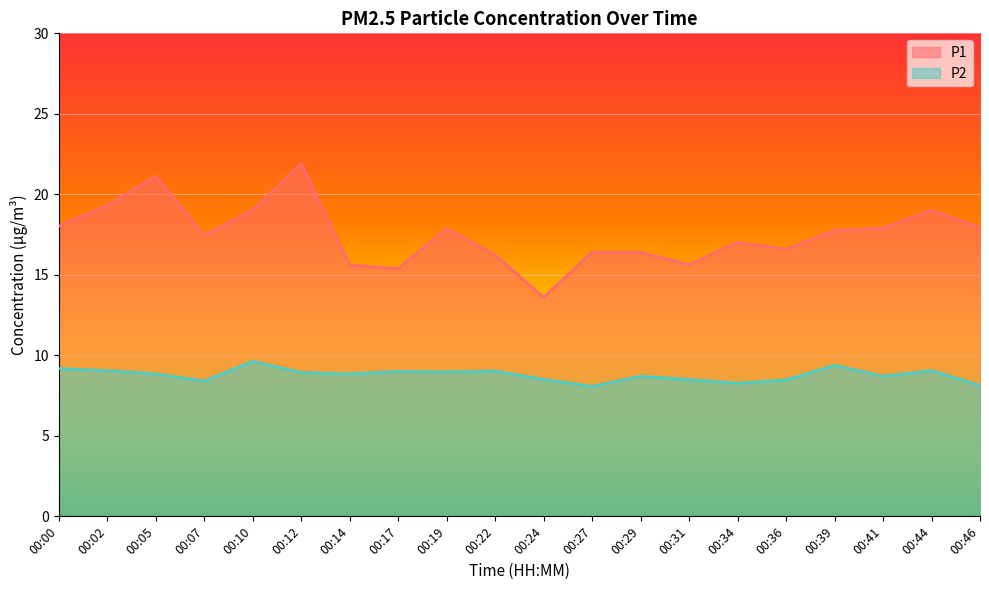

Which label corresponds to the largest value in the chart?

00:12